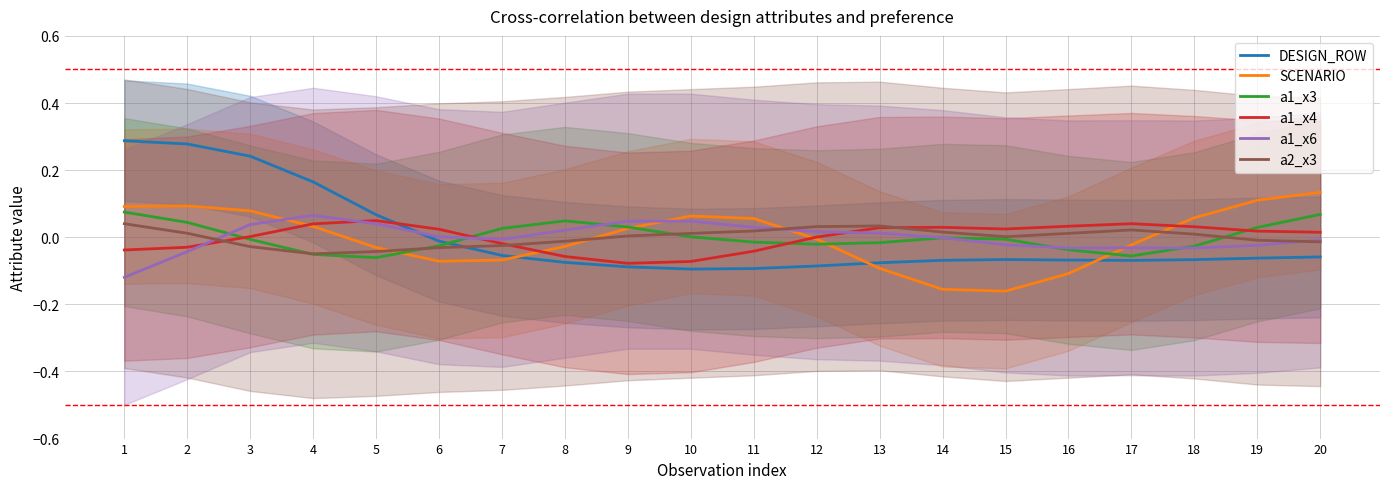

Where do DESIGN_ROW and a1_x3 first cross each other?

6 and 7